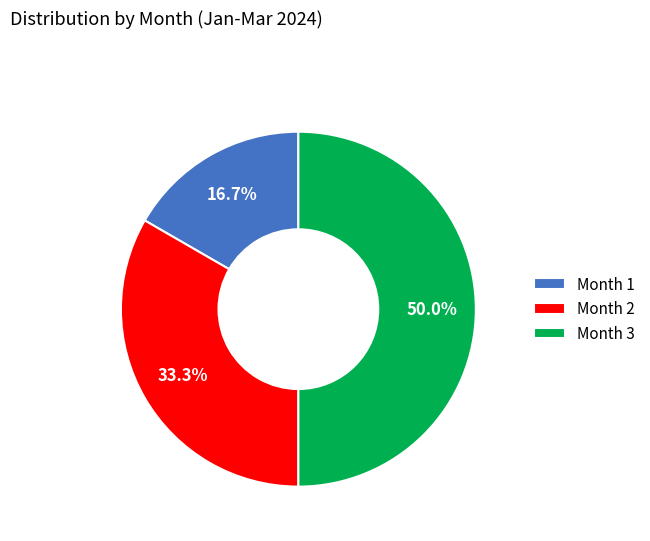

What percentage do Month 3 and Month 2 together represent?

83.3%